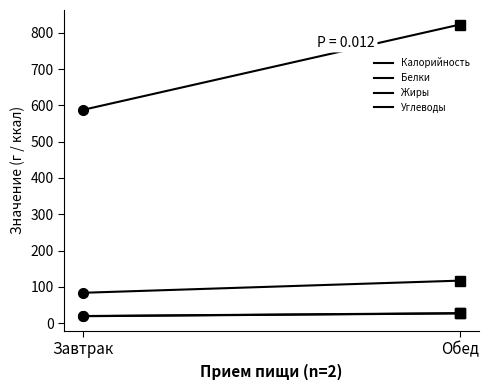

What is the spread (max minus min) of values at Обед?

795.6